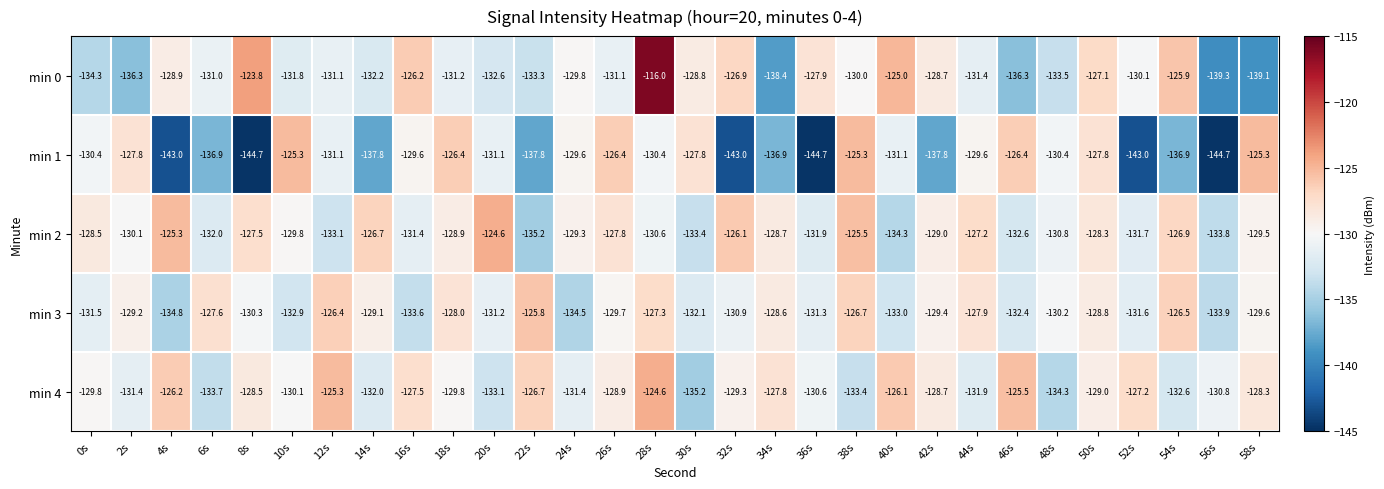

At which category is the sum across all series the highest?

28s